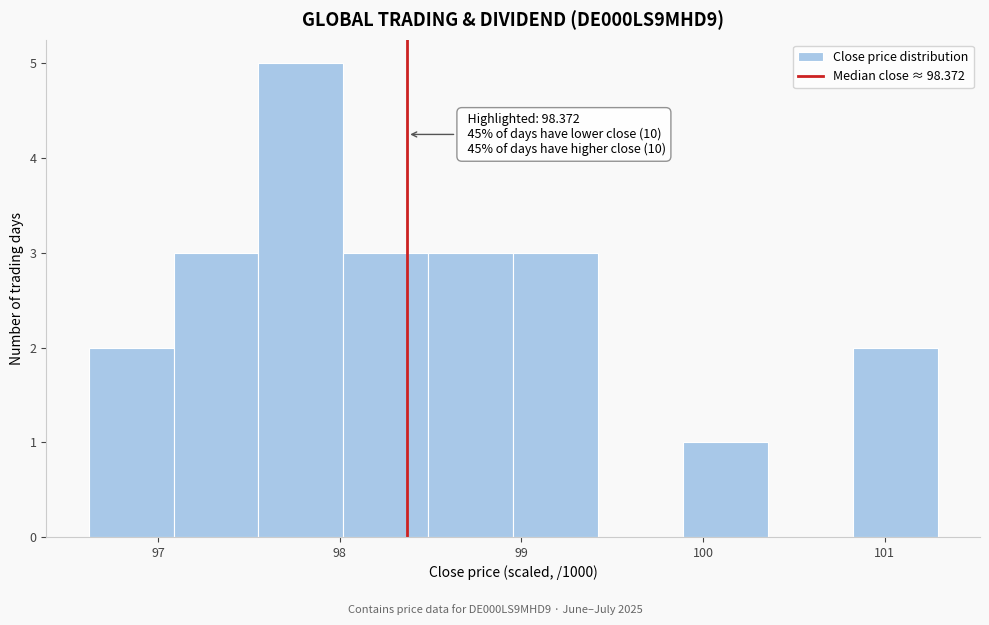

Which range on the x-axis has the tallest bar?

97.6 to 98.0